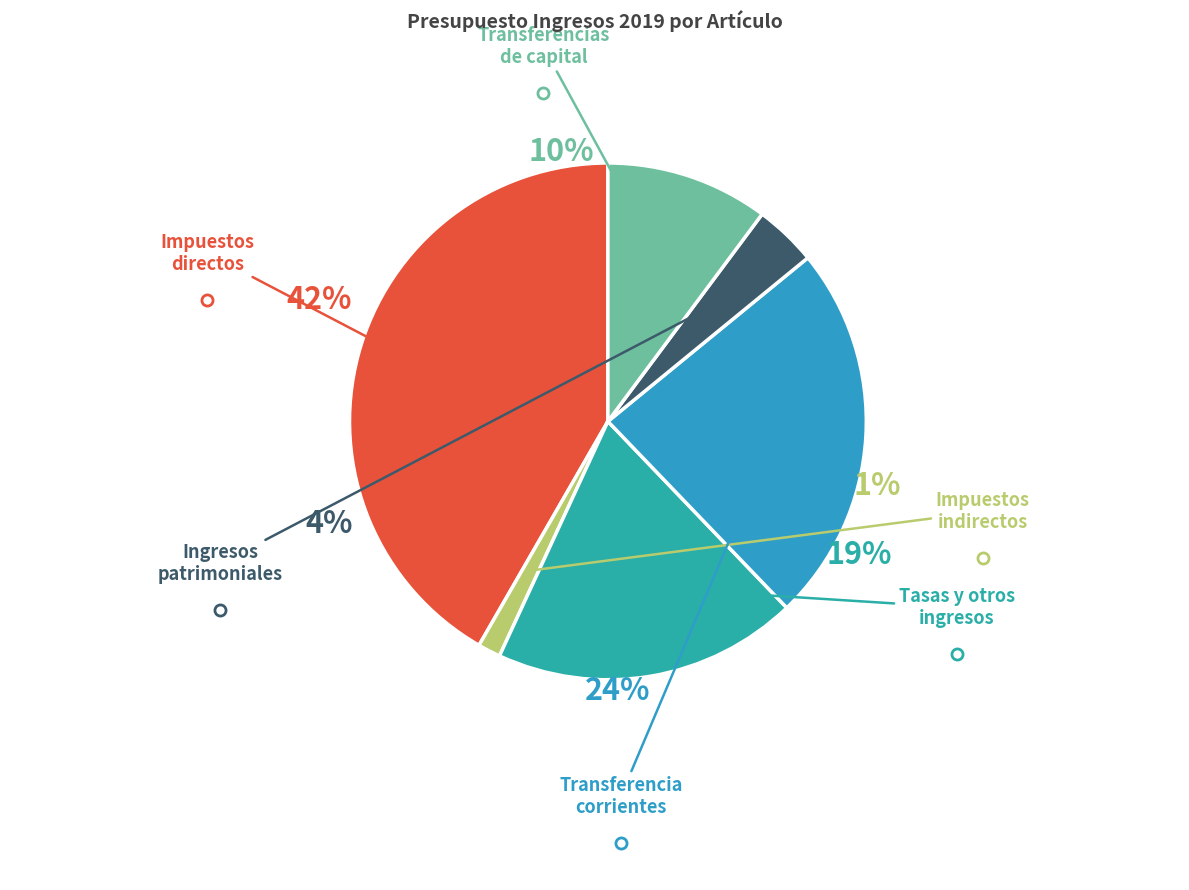

To the nearest percent, what is the difference between the largest and smallest slice percentages?

40%